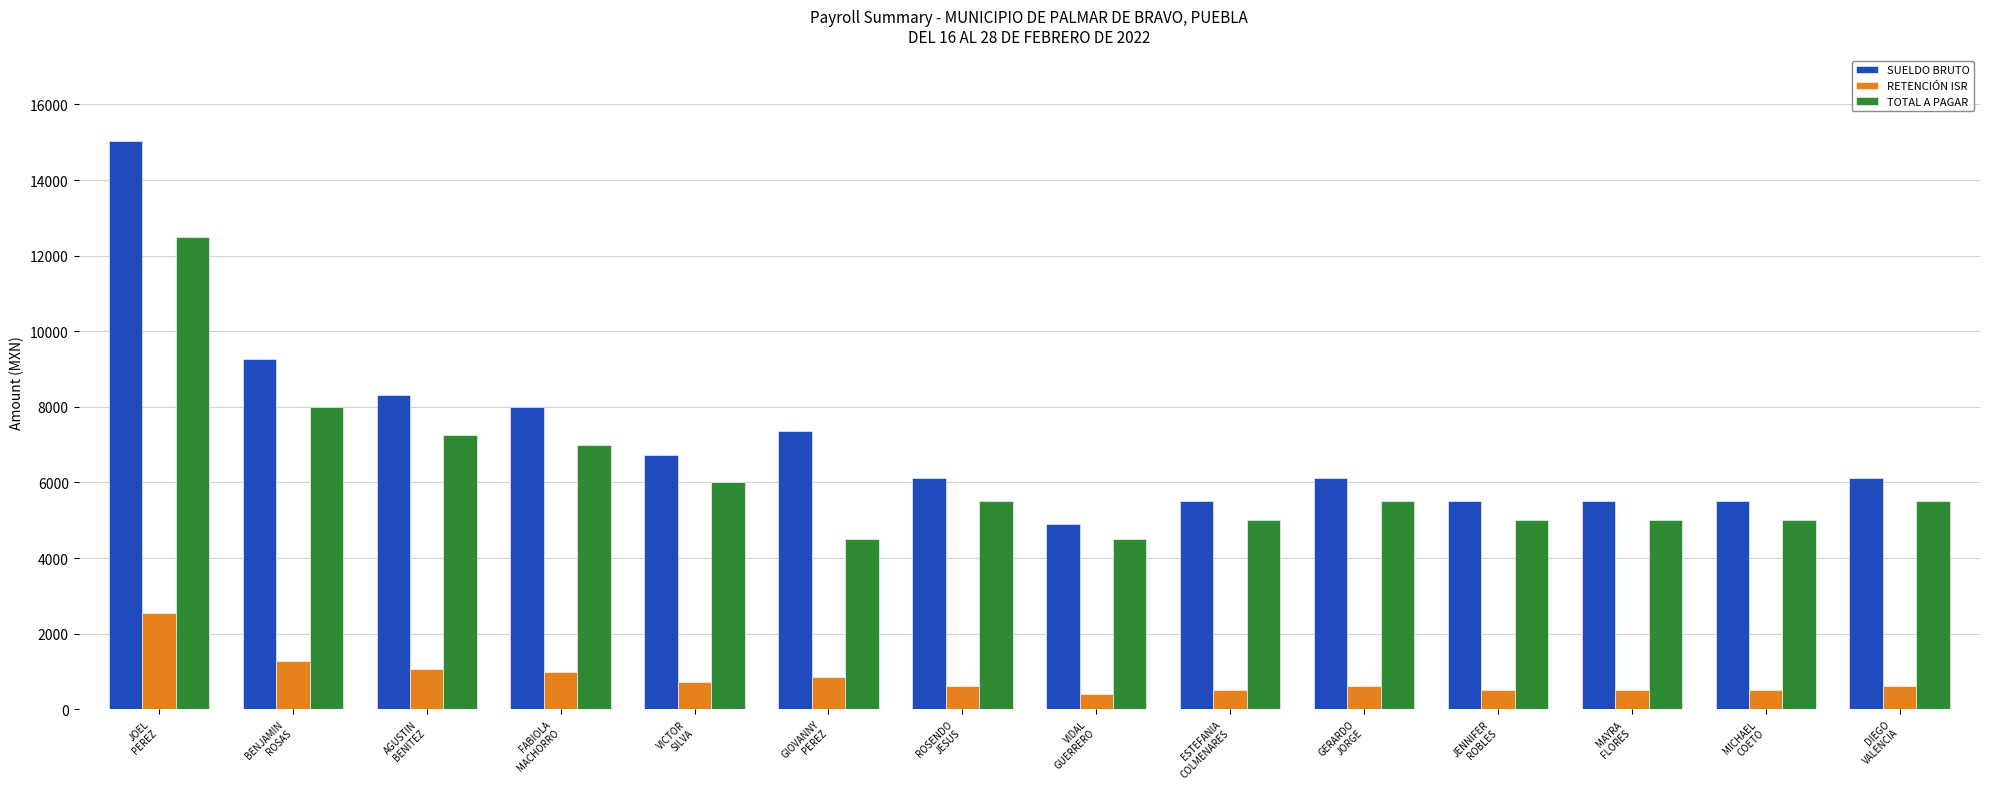

What is the minimum value for RETENCIÓN ISR?

407.1